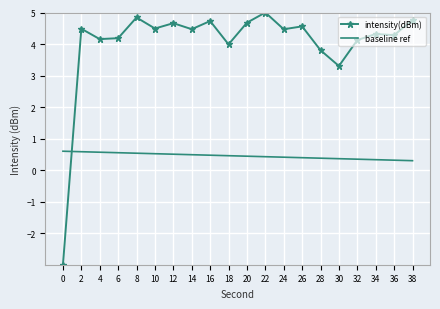

Between 30 and 36, which series saw the biggest shift?

intensity(dBm)